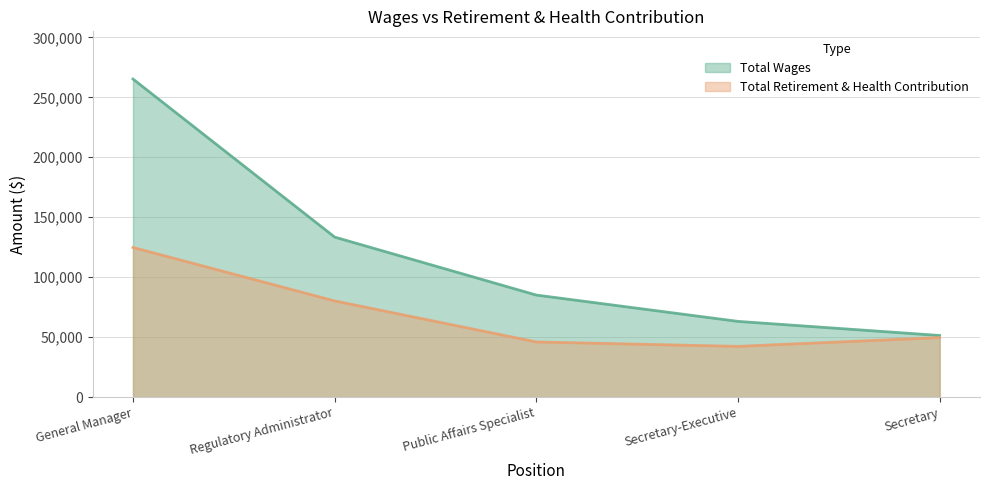

What is the total value across all series at Regulatory Administrator?

213596